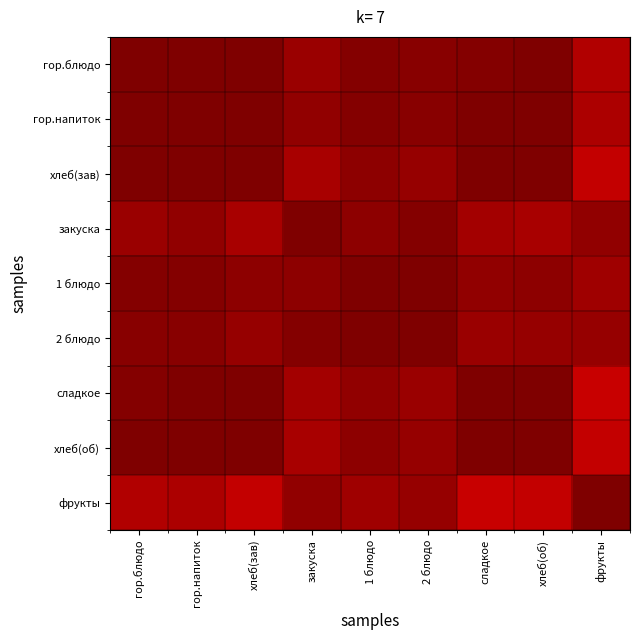

Between хлеб(зав) and 2 блюдо, which series saw the biggest shift?

фрукты